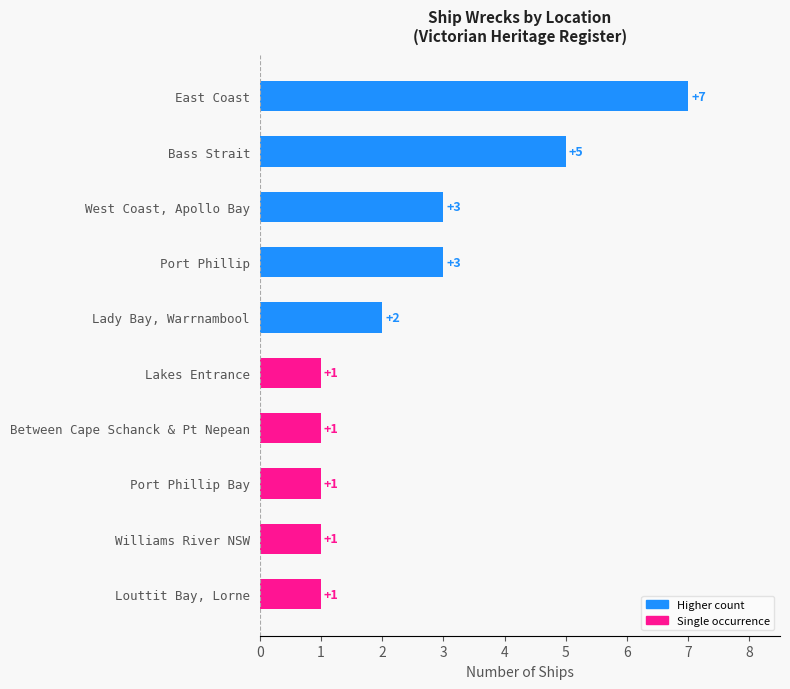

How many distinct data groups are displayed?

1